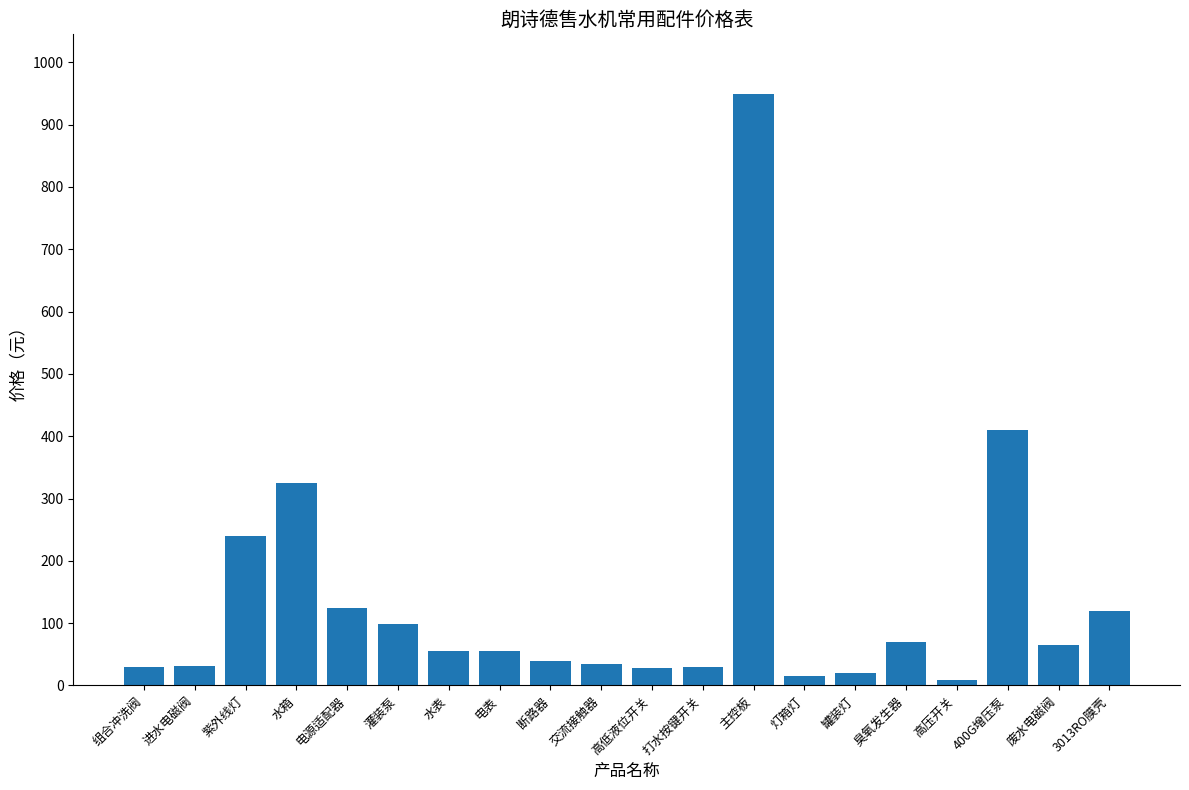

Count the number of data series in this chart.

1